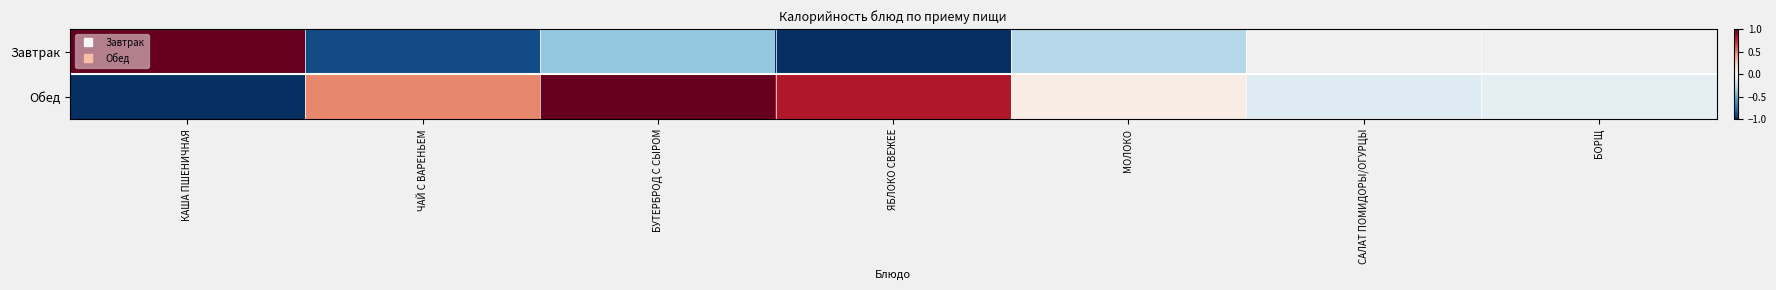

How many data points in Завтрак are less than 0?

4